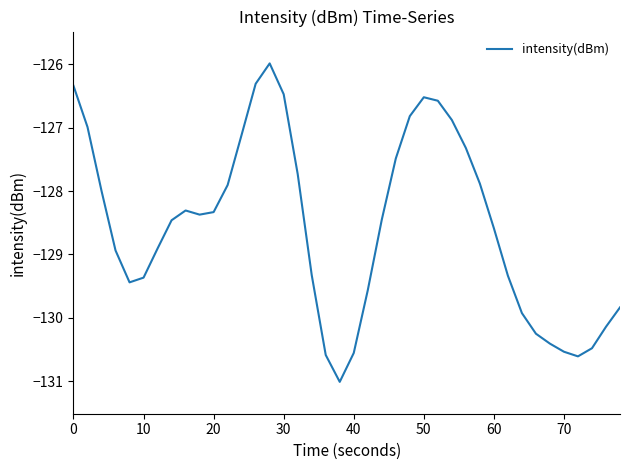

Is this an area chart (filled region under the line)?

No